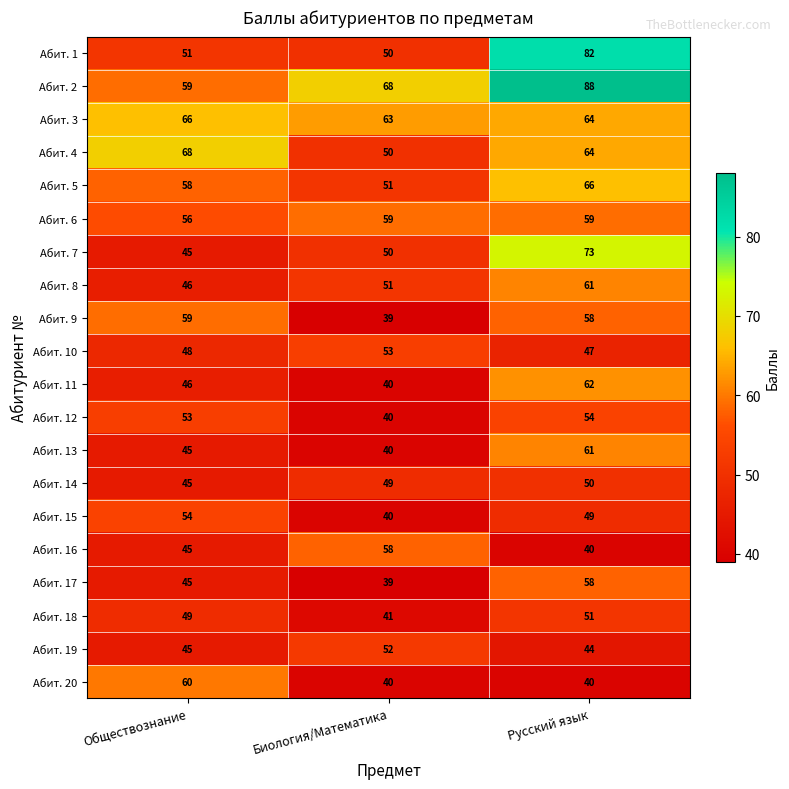

How many series are shown in this chart?

20